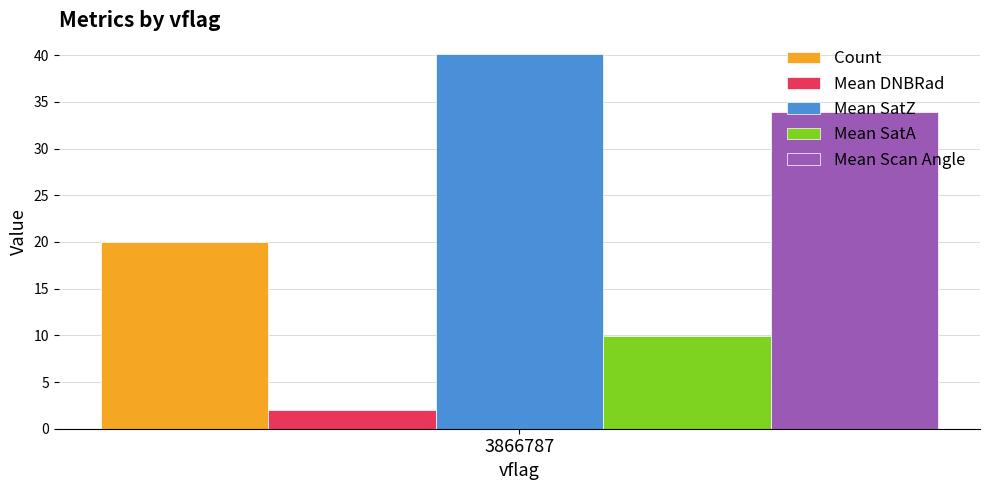

Rank the series by their average value, from highest to lowest.

Mean SatZ, Mean Scan Angle, Count, Mean SatA, Mean DNBRad